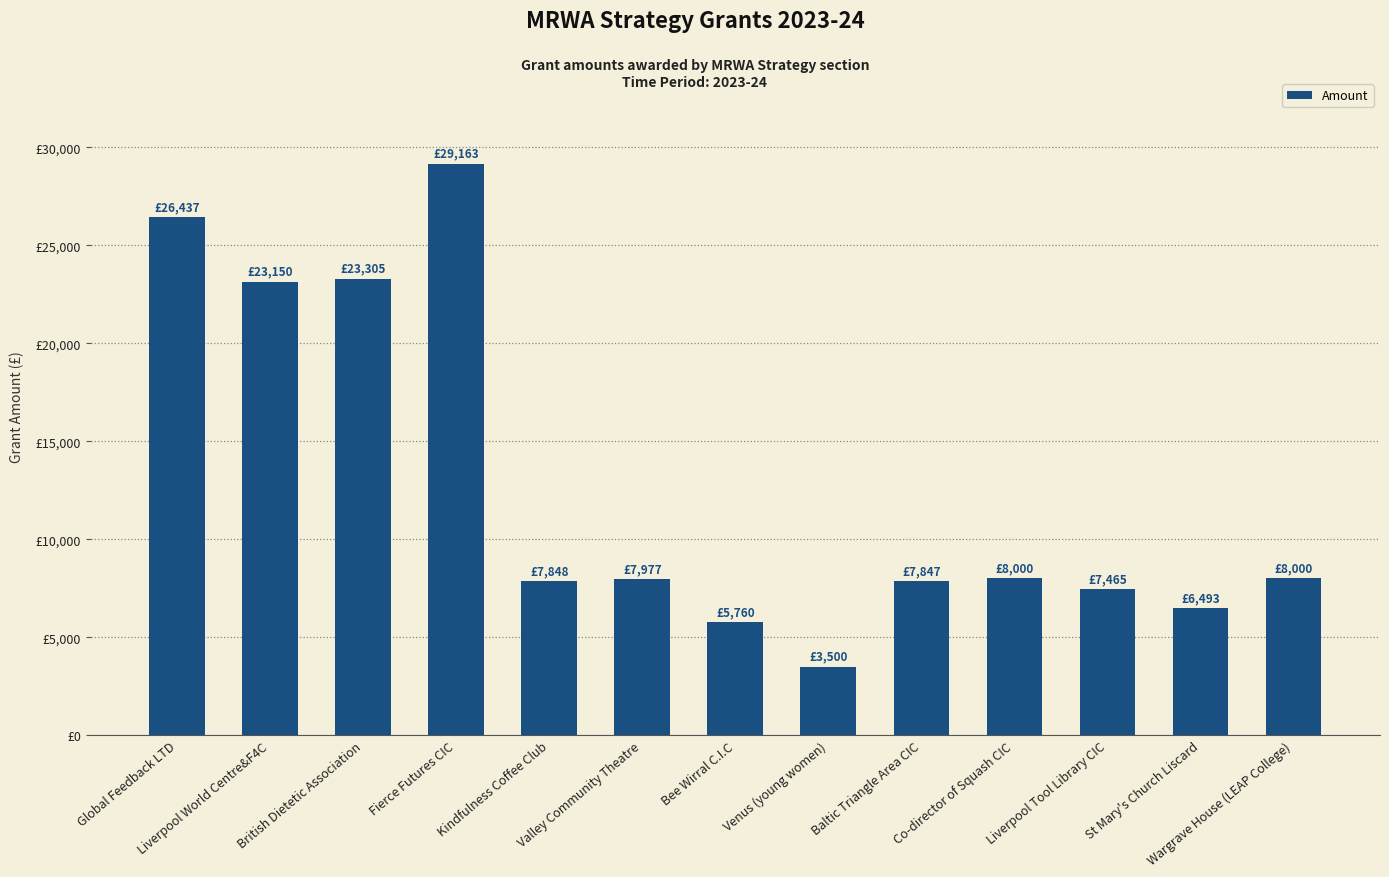

Are the bars horizontal?

No